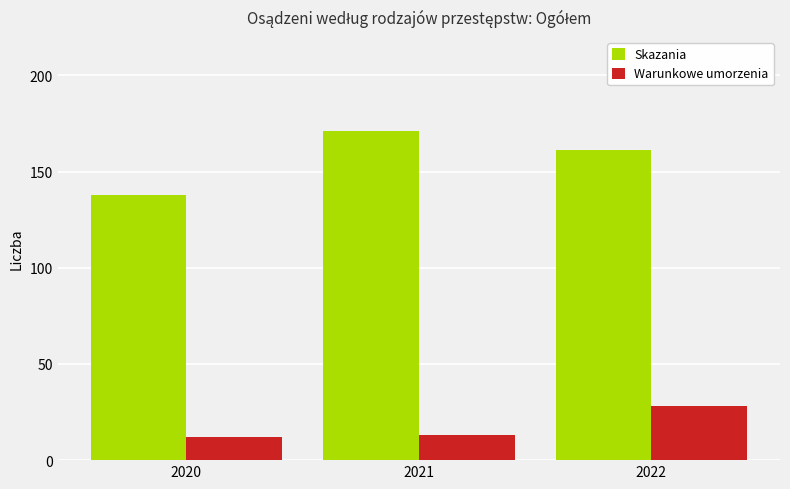

What is the total value across all series at 2022?

189